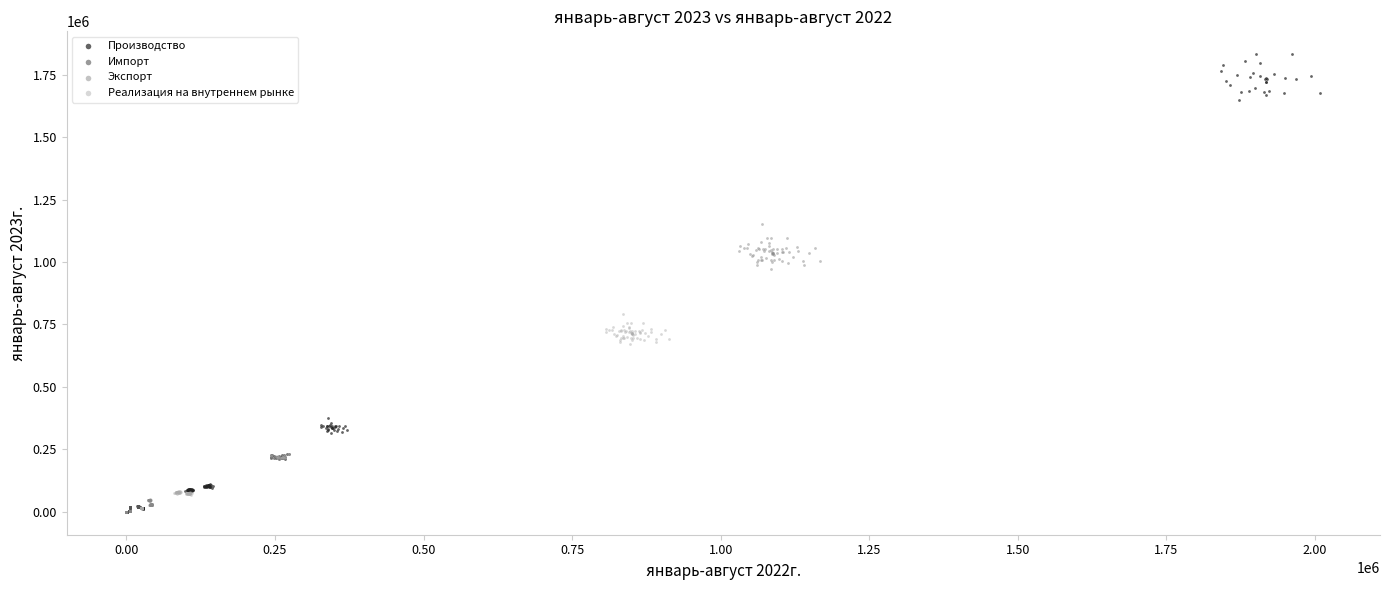

What are all the series names shown in the legend?

Производство, Импорт, Экспорт, Реализация на внутреннем рынке